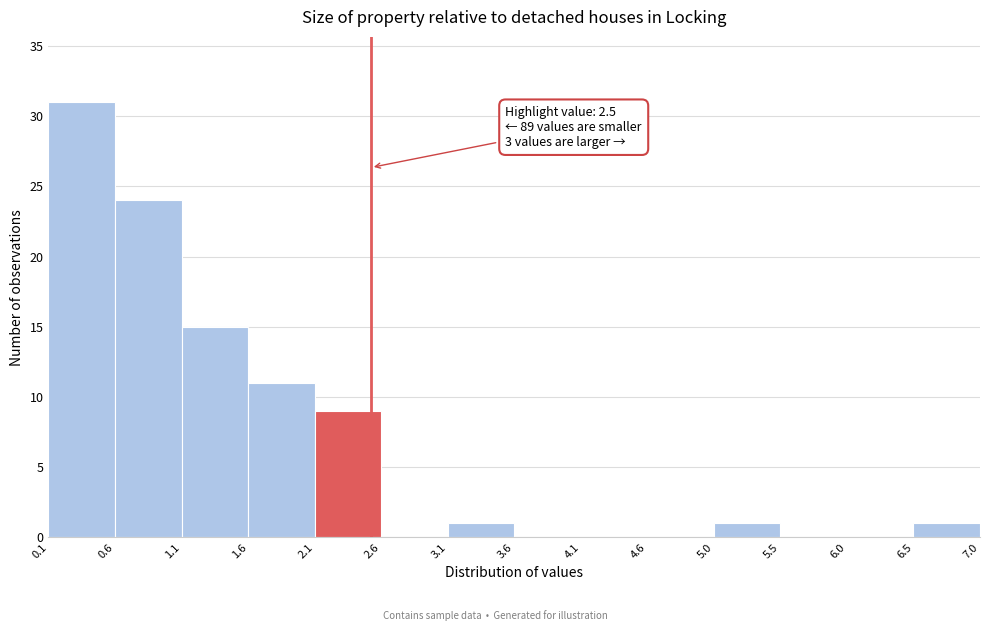

Which range on the x-axis has the tallest bar?

0.1 to 0.6